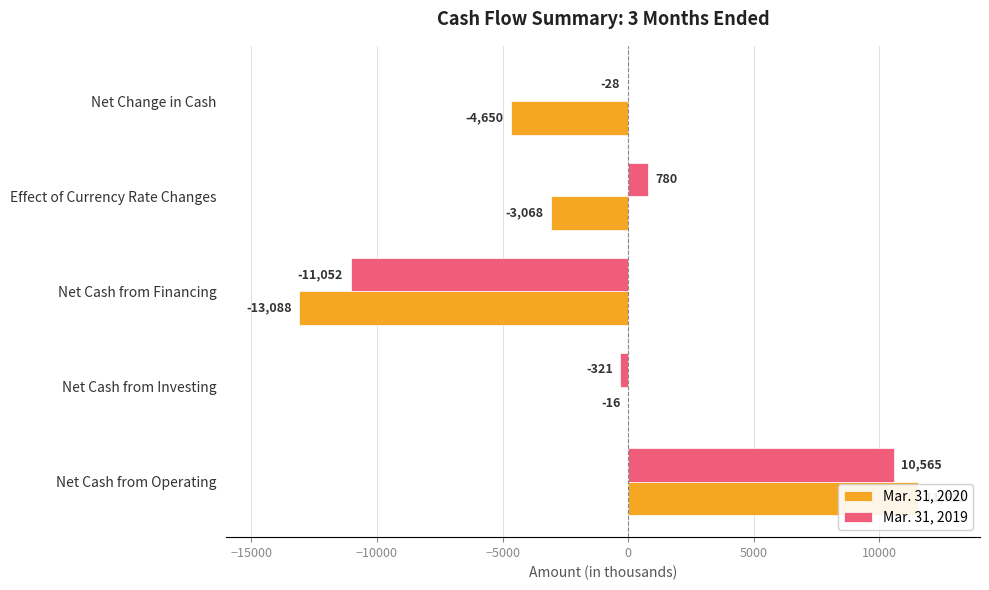

What is the sum of the Mar. 31, 2019 values at Net Cash from Financing and Net Change in Cash?

-11080